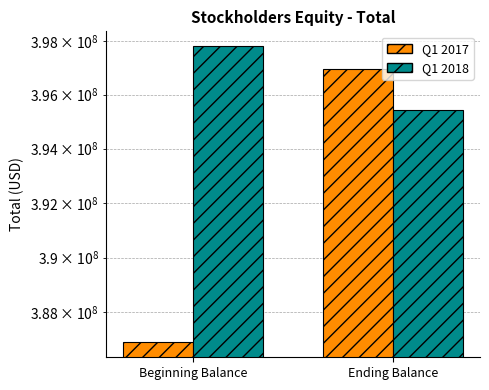

How many bars are there in each group?

2